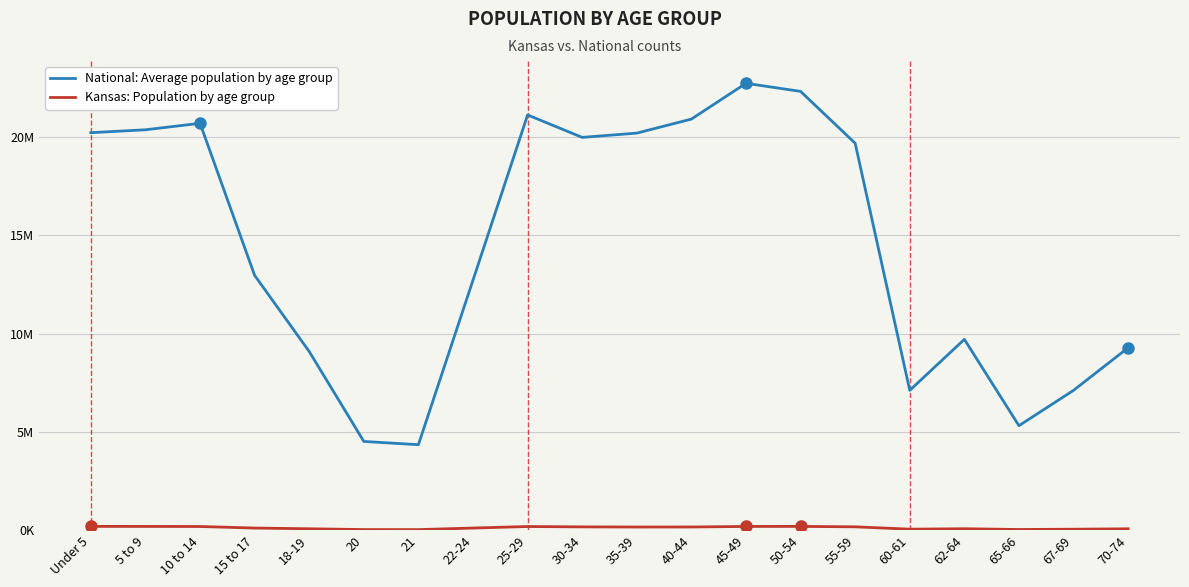

Is this an area chart (filled region under the line)?

No